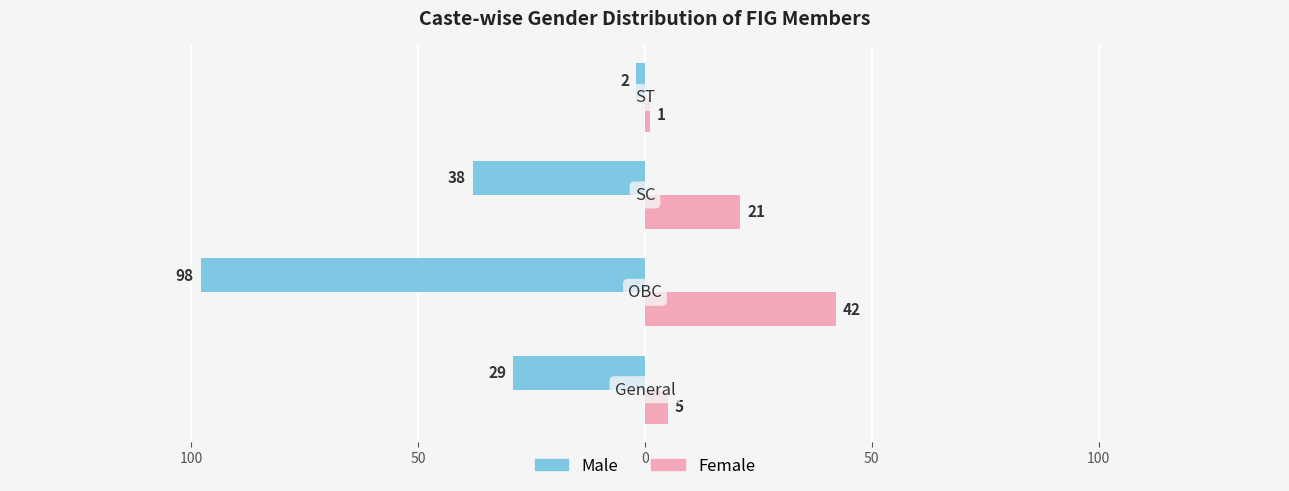

What are all the series names shown in the legend?

Male, Female